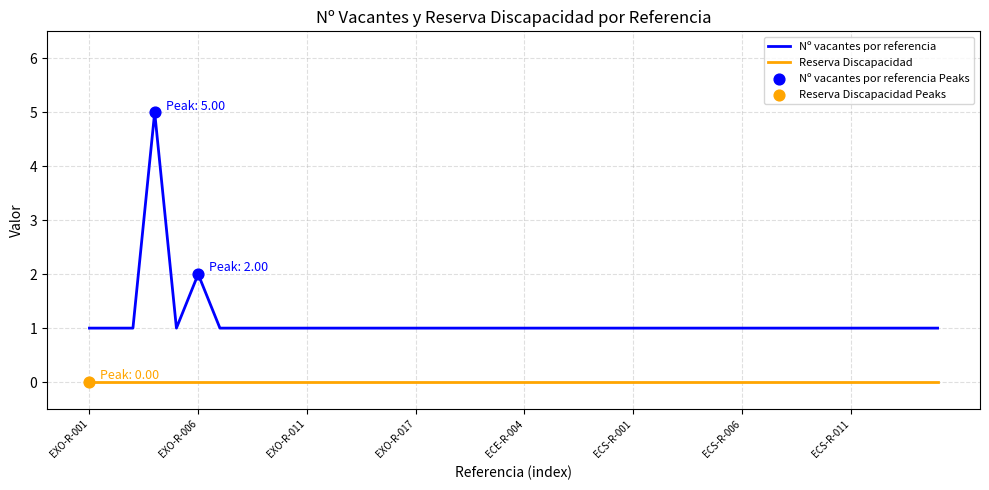

Which series has the largest range (max minus min)?

Nº vacantes por referencia